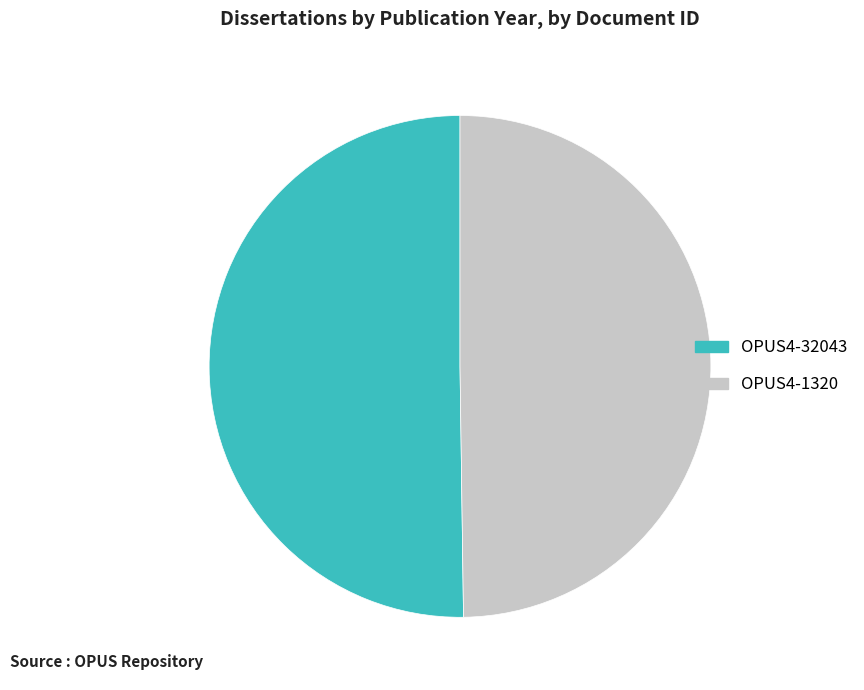

Is it true that OPUS4-1320 is 35% of the pie?

False